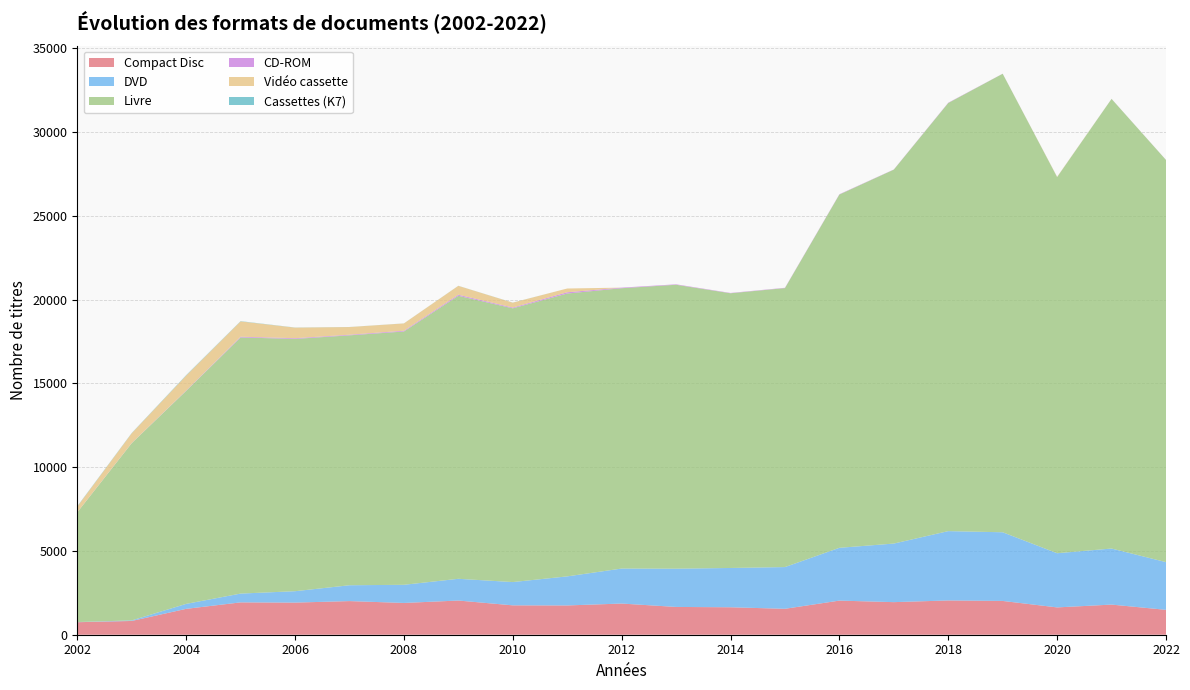

Reading left to right, transcribe all the data shown in this chart.

Compact Disc: 747	821	1544	1930	1917	2007	1896	2040	1753	1747	1860	1658	1638	1547	2036	1944	2045	2016	1630	1798	1485
DVD: 10	34	296	525	680	945	1083	1297	1389	1734	2089	2283	2345	2490	3150	3496	4137	4098	3233	3345	2847
Livre: 6546	10573	12710	15284	15055	14913	15115	16888	16335	16878	16728	16942	16393	16647	21081	22313	25548	27360	22444	26831	23998
CD-ROM: 6	8	20	44	42	37	46	64	47	76	35	27	19	19	18	10	17	5	3	4	5
Vidéo cassette: 336	586	893	914	631	458	435	529	290	224	0	0	0	0	0	0	0	0	15	0	0
Cassettes (K7): 20	15	24	15	7	3	3	4	5	0	0	0	0	0	0	0	0	0	1	0	0